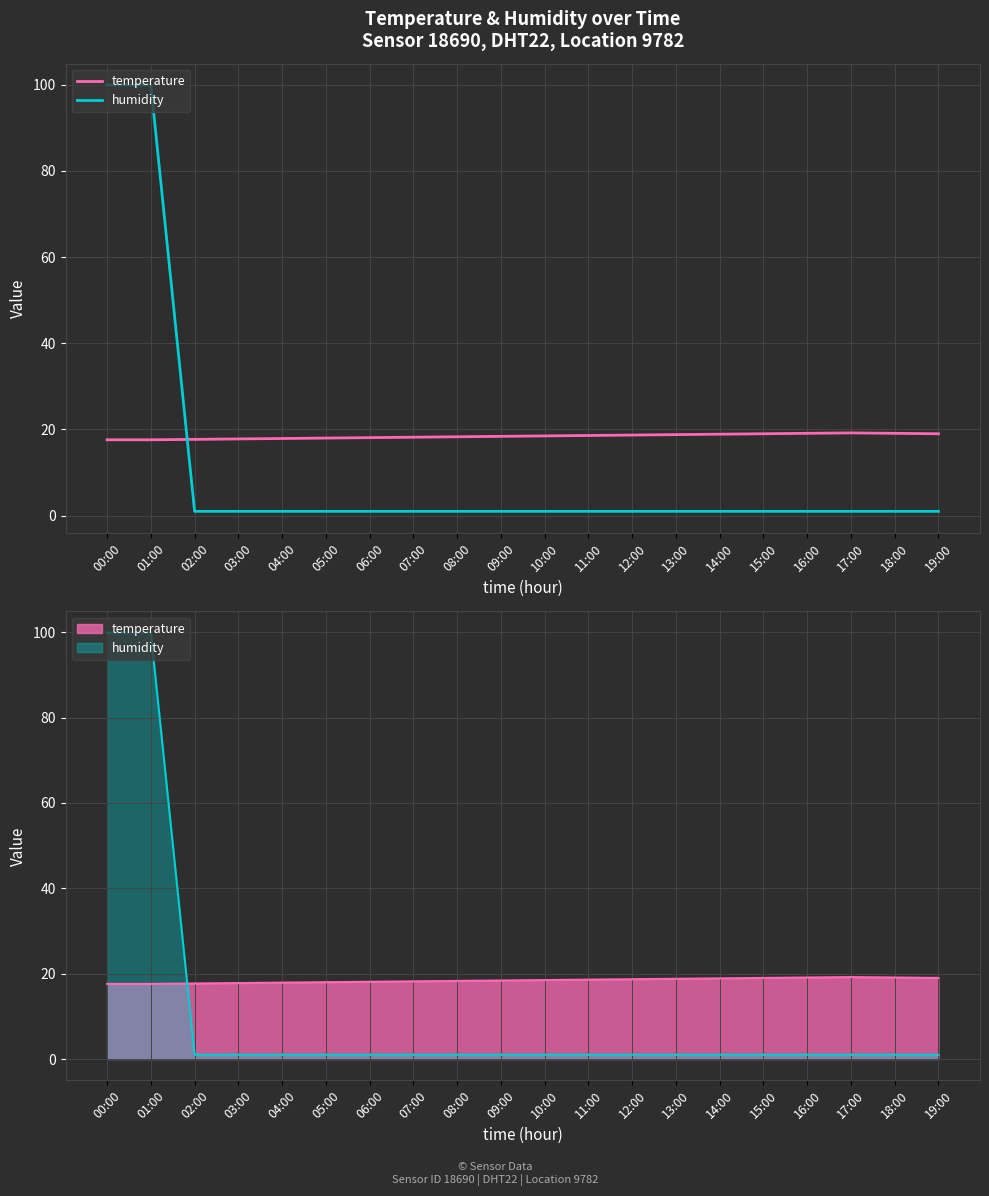

What is the label of the 4th point from the left?

03:00